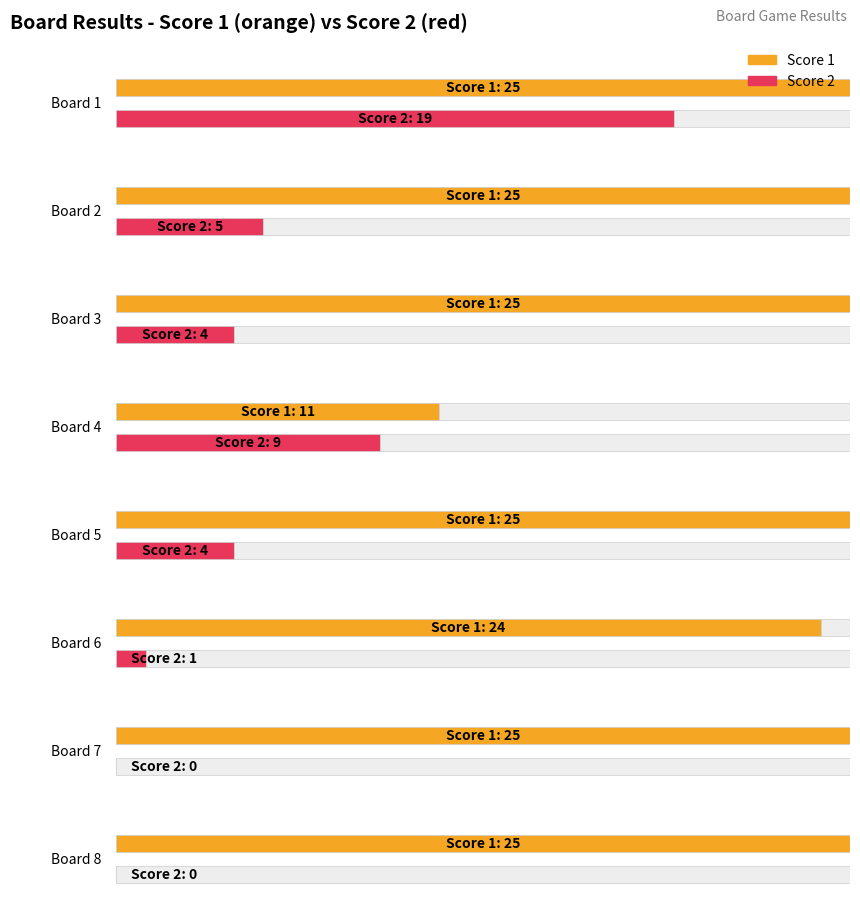

Rank the series by their maximum value, from lowest to highest.

Score 2, Score 1